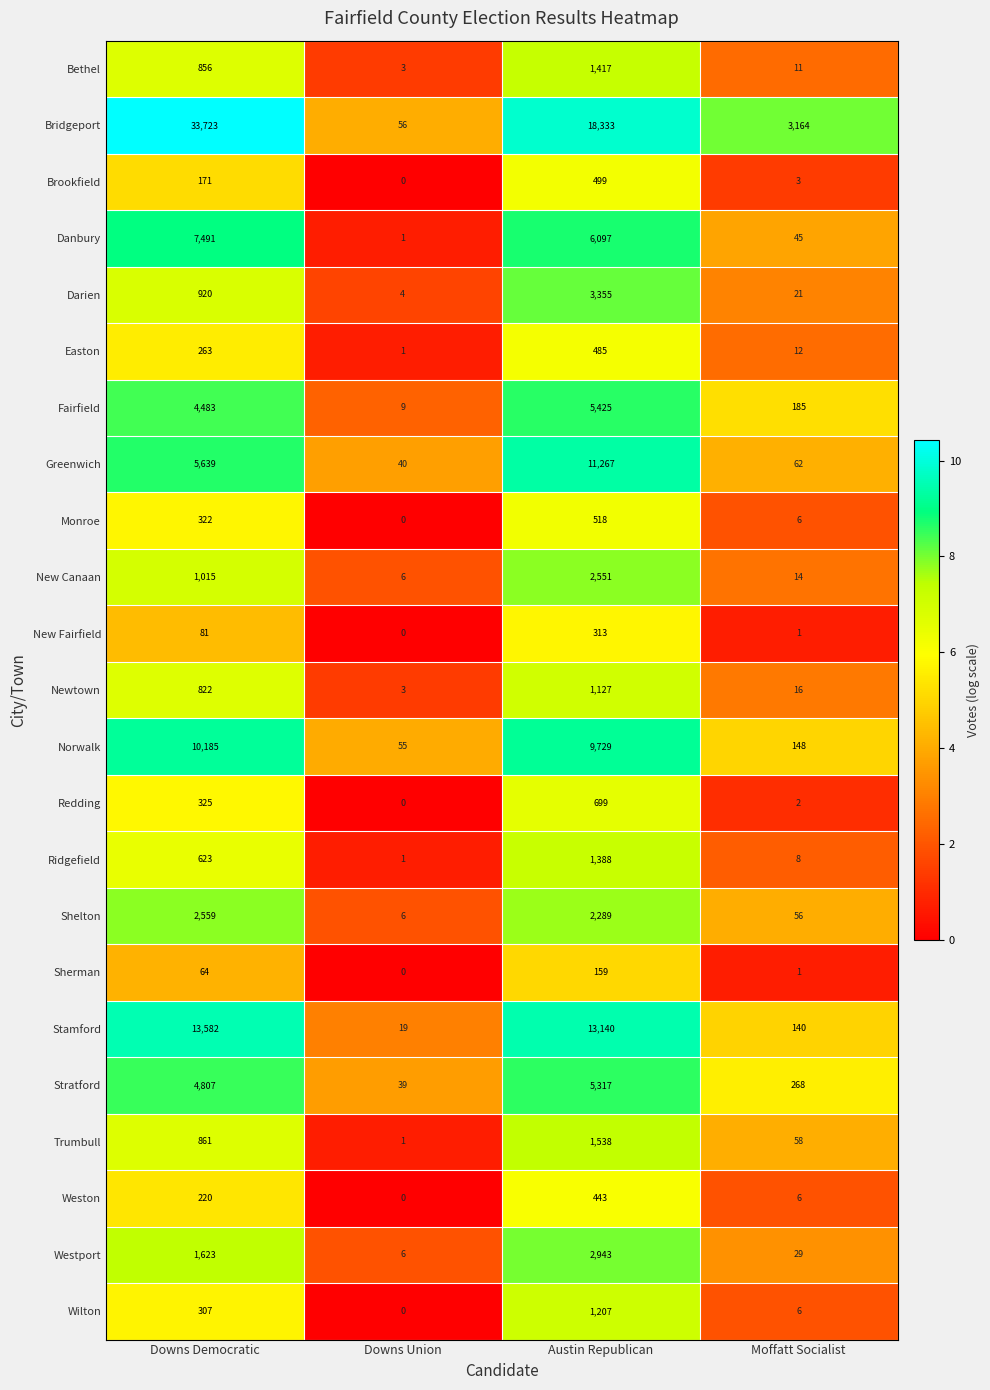

Read the Shelton value at Downs Democratic, to the nearest 50.

2550